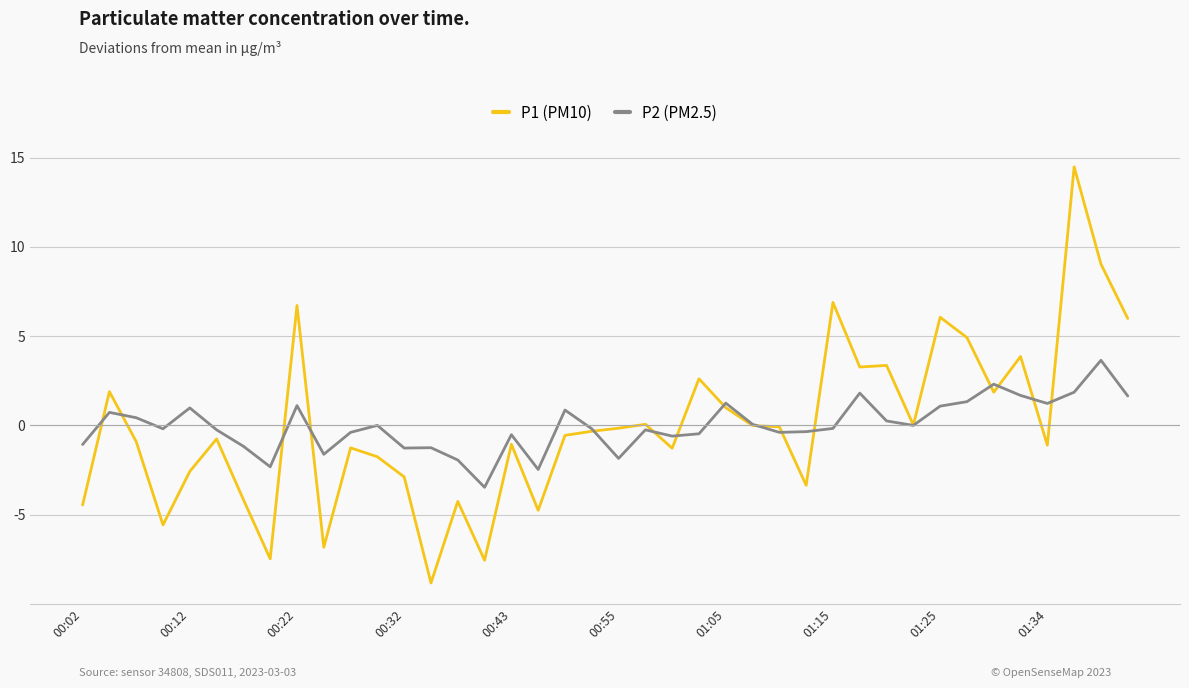

List the series in order of their peak value, highest first.

P1 (PM10), P2 (PM2.5)